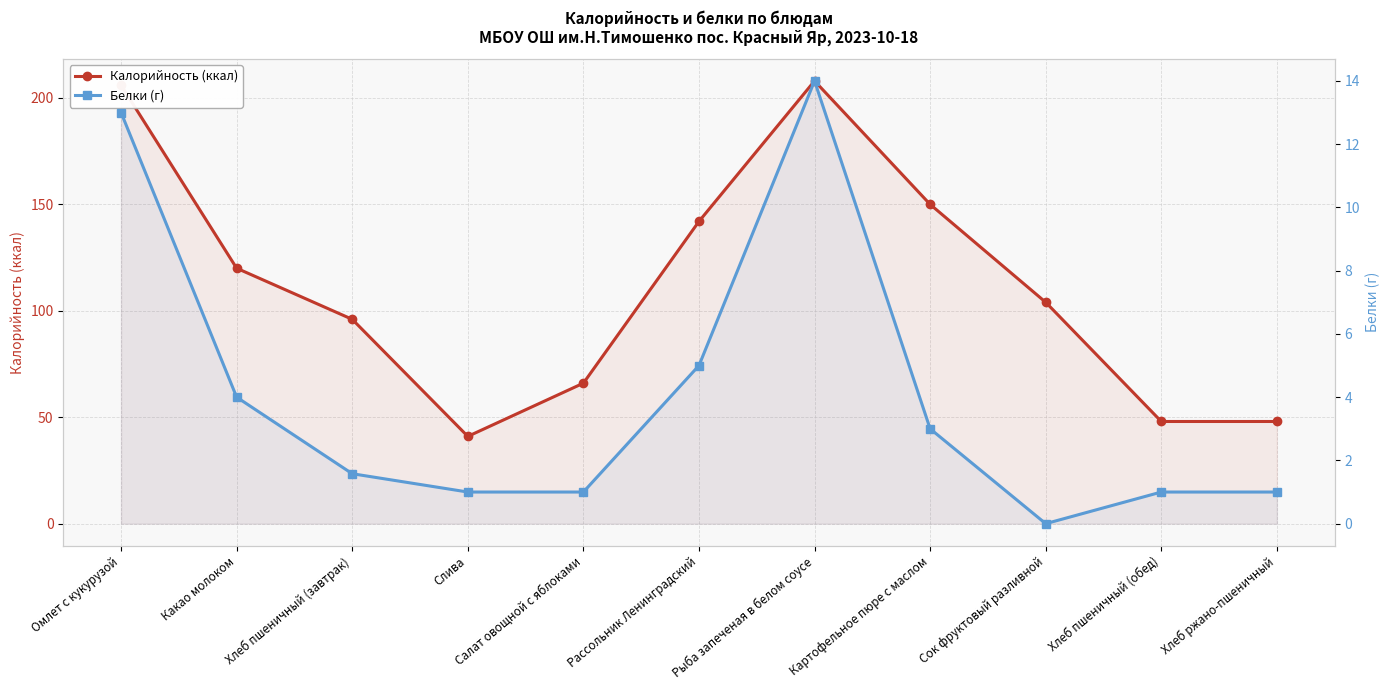

Which has a higher value, Рыба запеченая в белом соусе or Омлет с кукурузой?

Рыба запеченая в белом соусе